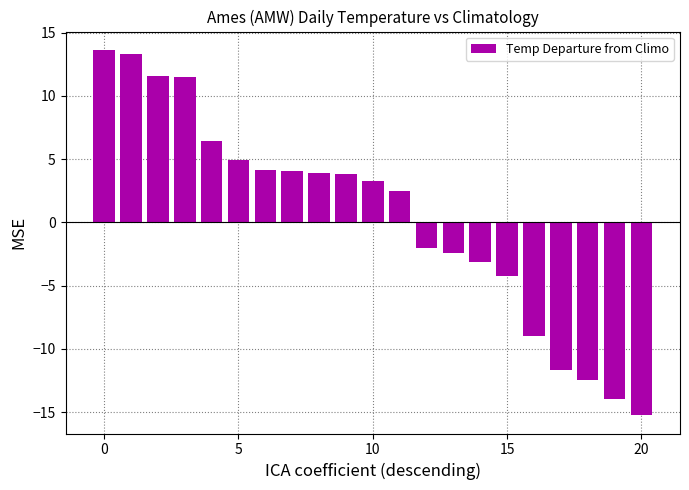

What is the difference between the maximum and minimum values?

28.9